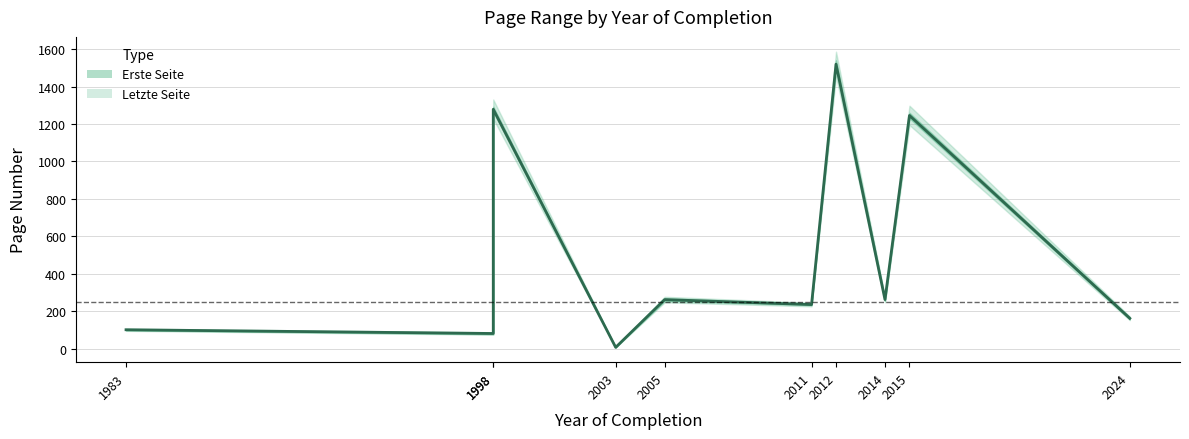

At which label is the value closest to 763?

2015